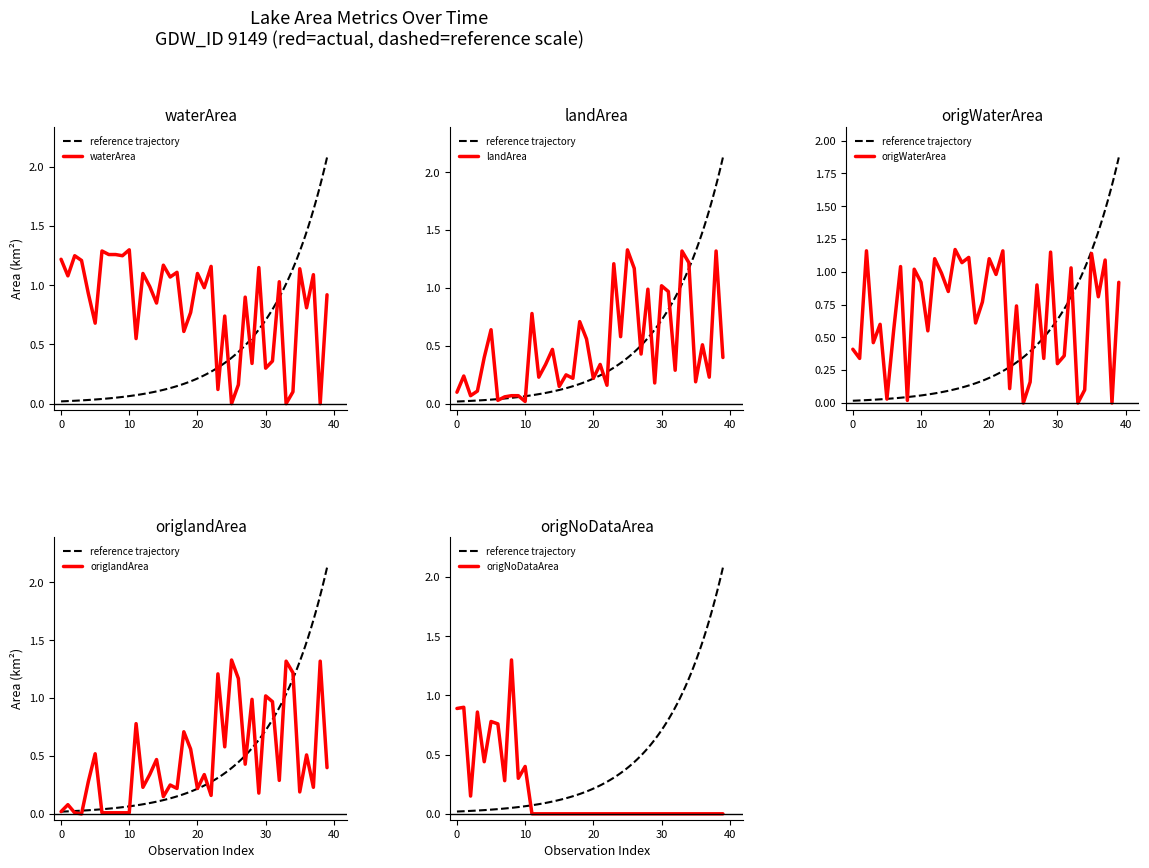

Which series changed the most between 24 and 39?

waterArea